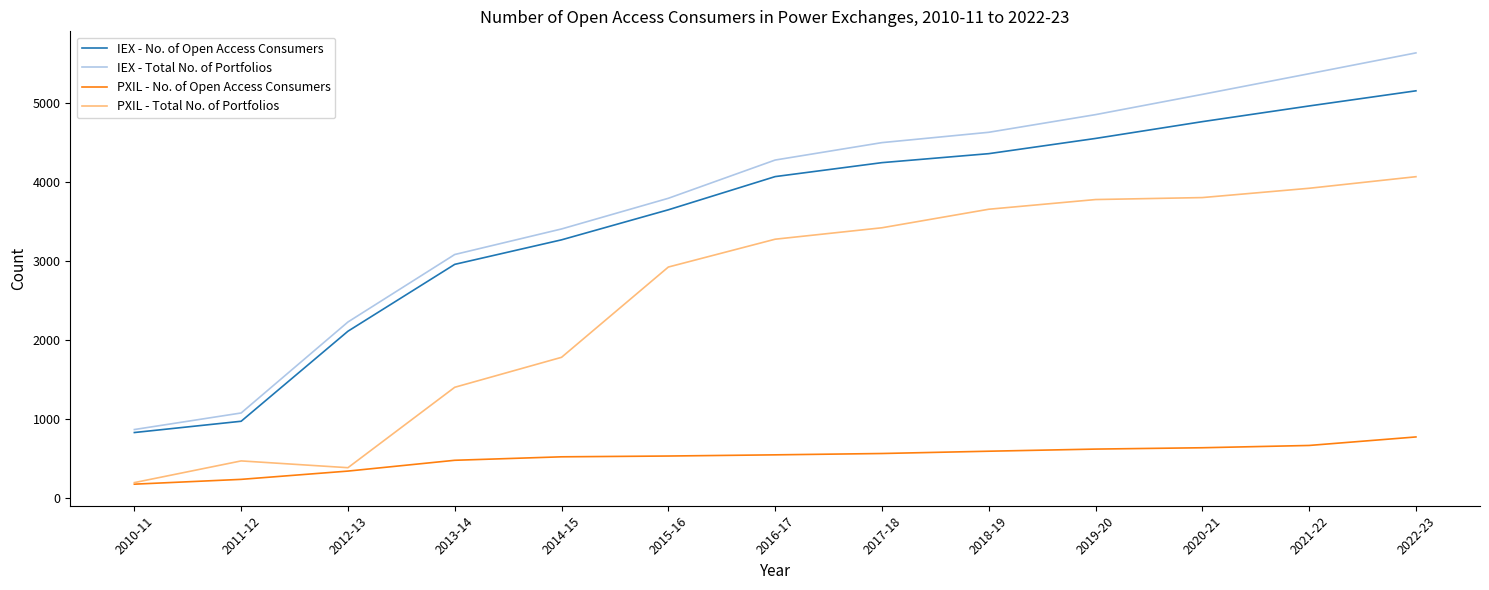

The value of PXIL - No. of Open Access Consumers at 2022-23 is 408. True or false?

False